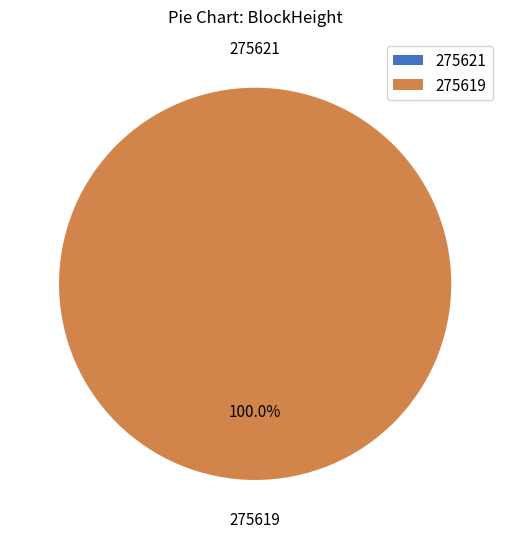

What percentage is the 275619 slice, to the nearest percent?

100%